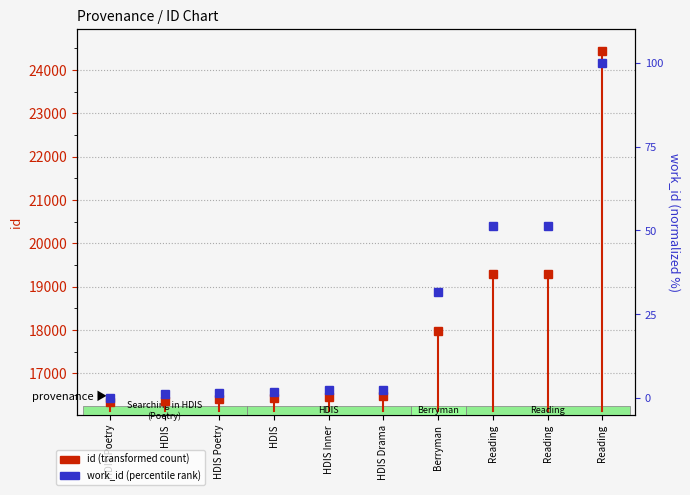

Reading left to right, transcribe all the data shown in this chart.

id (transformed count): HDIS Poetry=16339.0	HDIS=16370.0	HDIS Poetry=16398.0	HDIS=16437.0	HDIS Inner=16456.0	HDIS Drama=16476.0	Berryman=17988.0	Reading=19289.0	Reading=19292.0	Reading=24439.0
work_id (percentile rank): HDIS Poetry=0.0	HDIS=1.2	HDIS Poetry=1.6	HDIS=2.0	HDIS Inner=2.3	HDIS Drama=2.5	Berryman=31.7	Reading=51.3	Reading=51.3	Reading=100.0